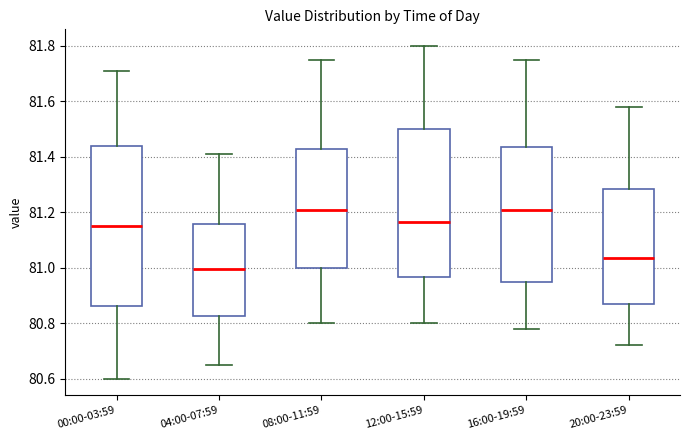

Reading left to right, read every box against the y-axis: the position of its median line, the range the box covers, and the ends of its whiskers. The values are not printed on the chart, so give them approximately, as read against the axis.

00:00-03:59: median 81.16, box 80.86 to 81.44, whiskers 80.60 to 81.72
04:00-07:59: median 81.00, box 80.82 to 81.16, whiskers 80.66 to 81.42
08:00-11:59: median 81.22, box 81.00 to 81.42, whiskers 80.80 to 81.76
12:00-15:59: median 81.16, box 80.96 to 81.50, whiskers 80.80 to 81.80
16:00-19:59: median 81.22, box 80.96 to 81.44, whiskers 80.78 to 81.76
20:00-23:59: median 81.04, box 80.88 to 81.28, whiskers 80.72 to 81.58